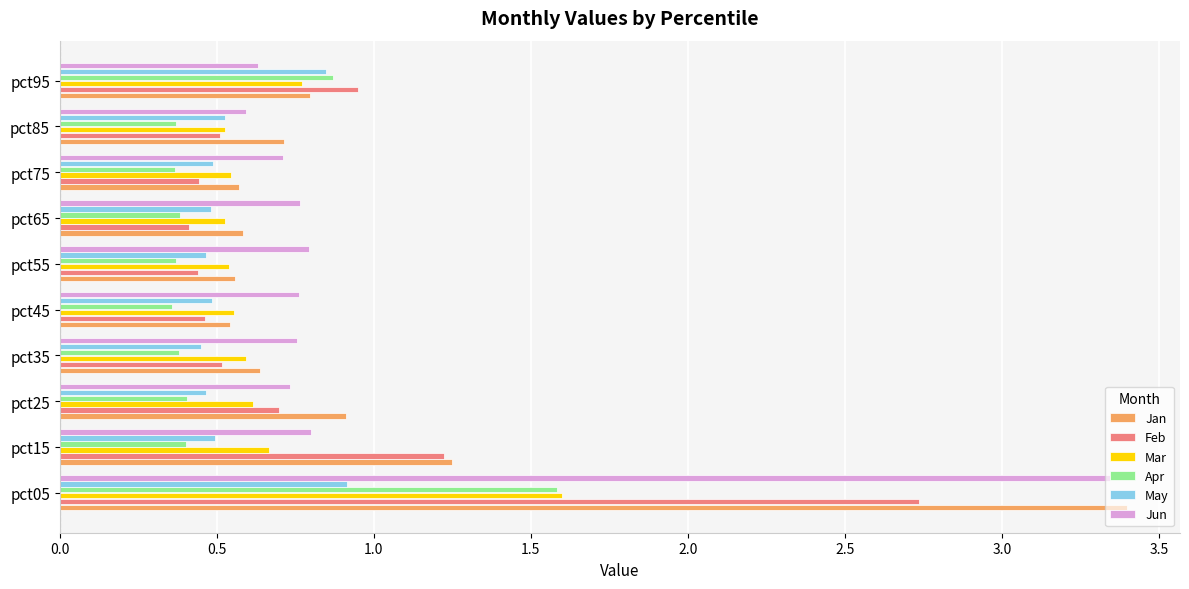

Count the Apr values in the range 0 to 1.

9